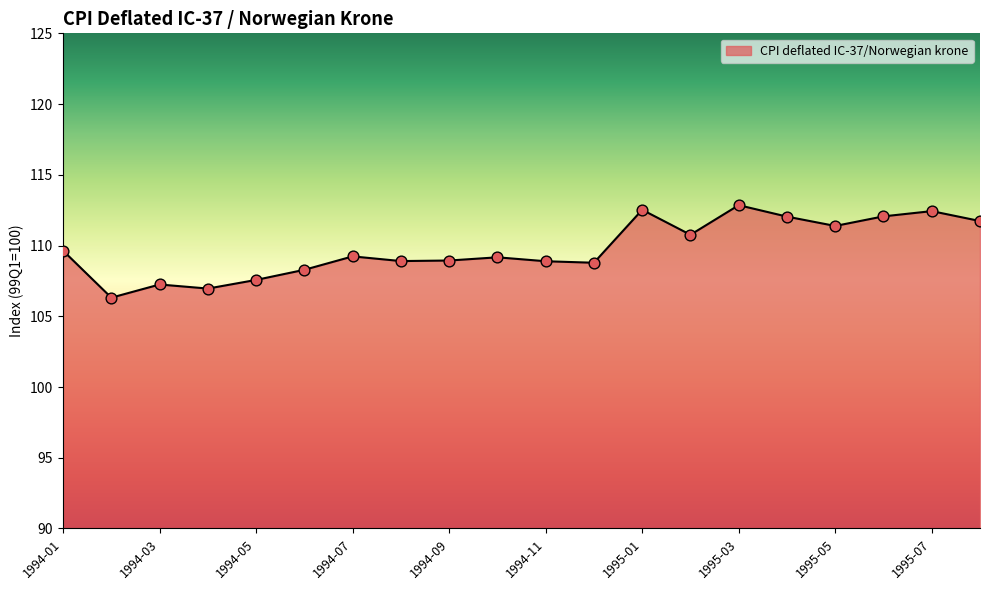

What is the greatest value displayed?

112.9